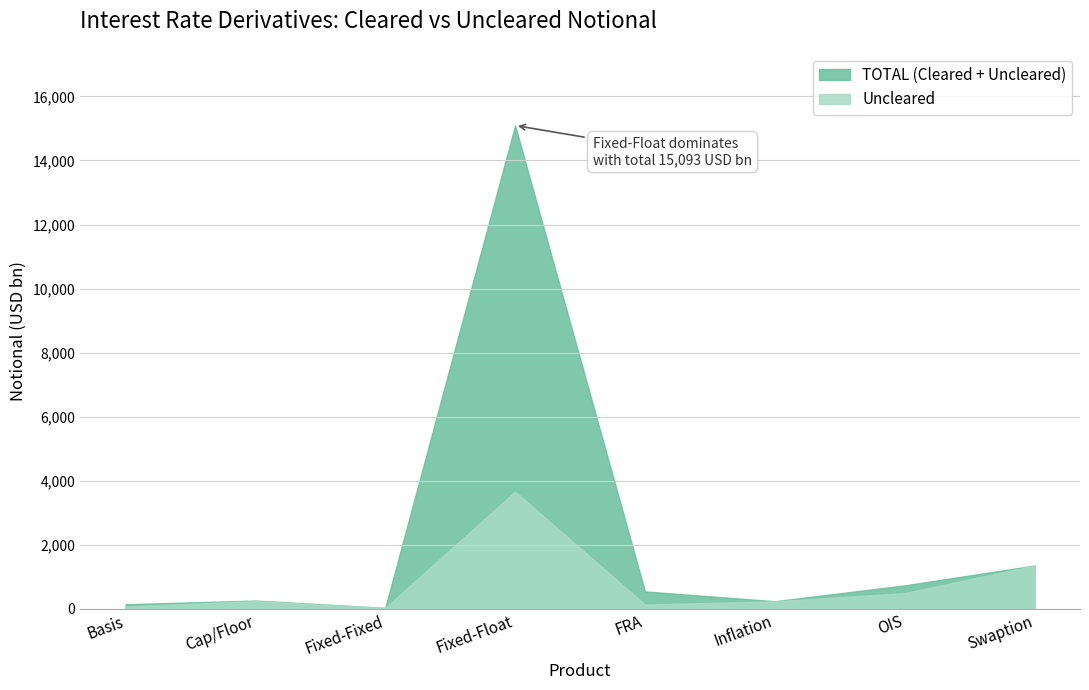

Which series has the largest total across all categories?

TOTAL (Cleared + Uncleared)